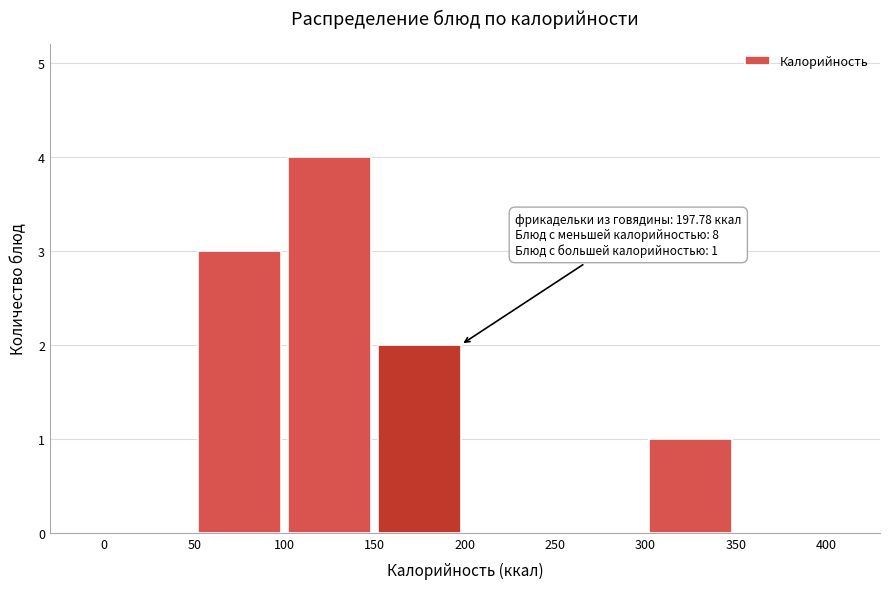

Over which range of the x-axis is the bar tallest?

100 to 150